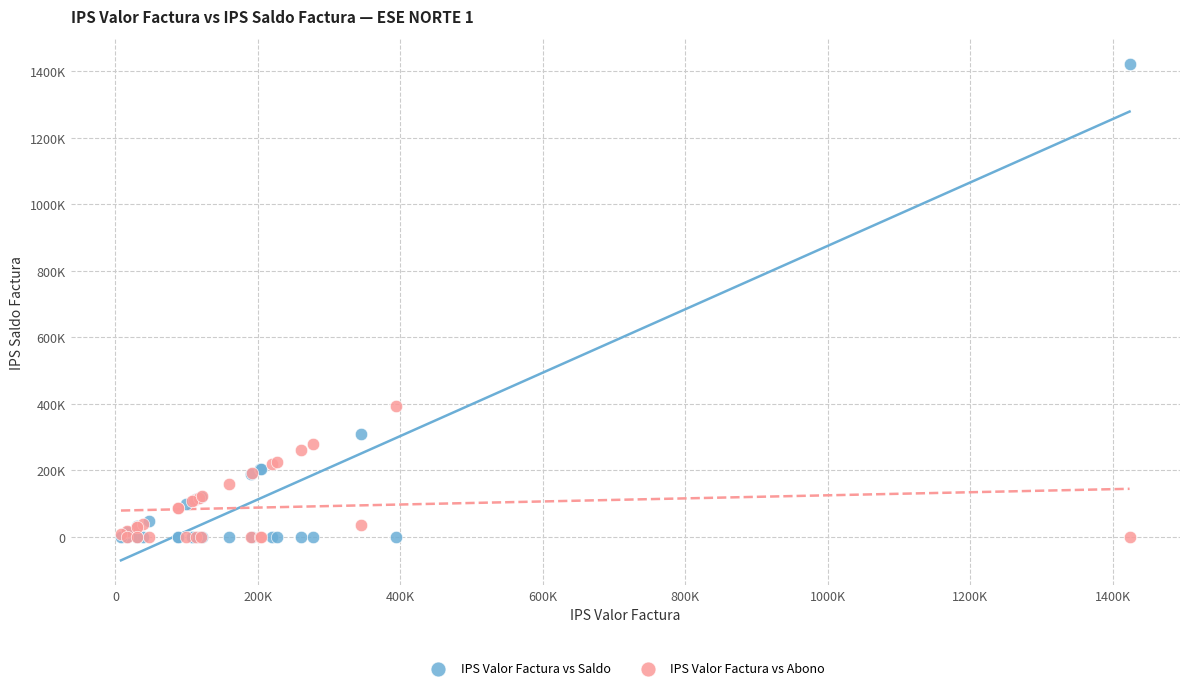

What are all the series names shown in the legend?

IPS Valor Factura vs Saldo, IPS Valor Factura vs Abono